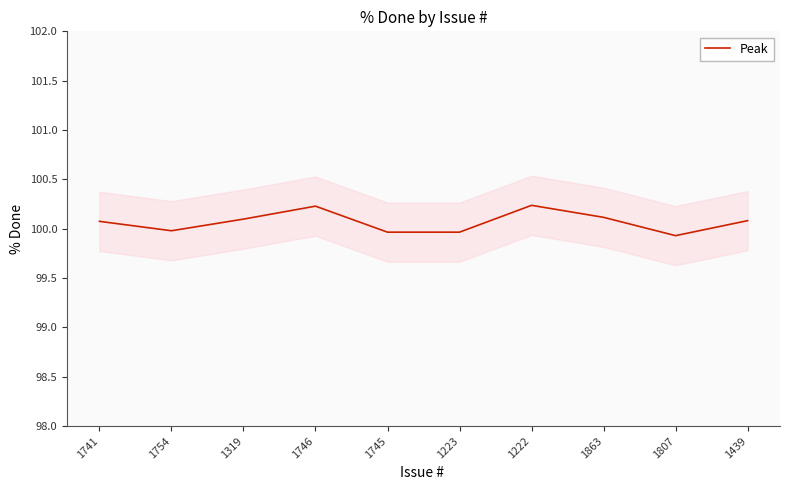

Reading left to right, extract all data points from this chart.

100.1	100.0	100.1	100.2	100.0	100.0	100.2	100.1	99.9	100.1